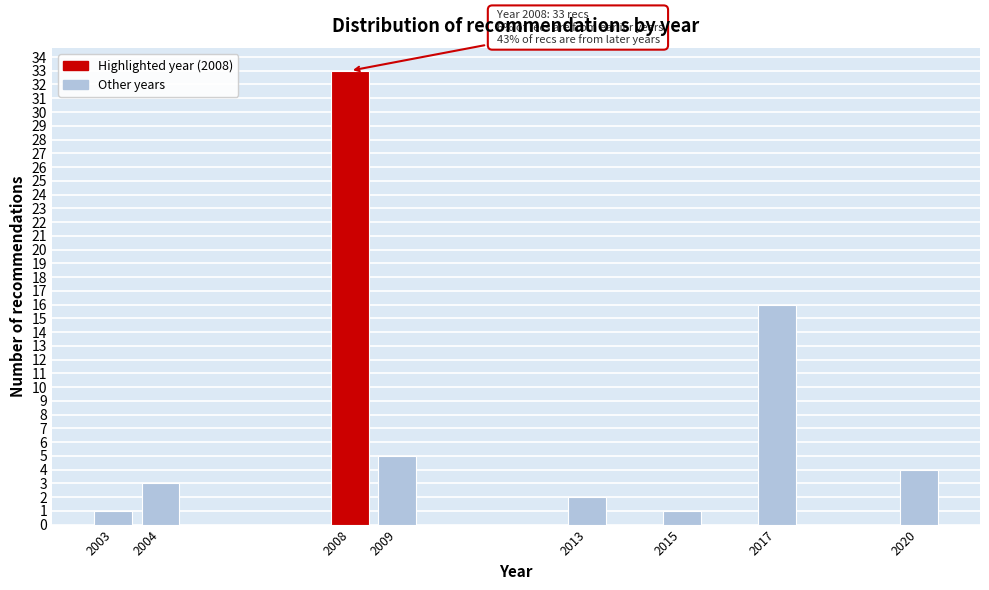

Reading left to right, transcribe all the data shown in this chart.

1	3	33	5	2	1	16	4